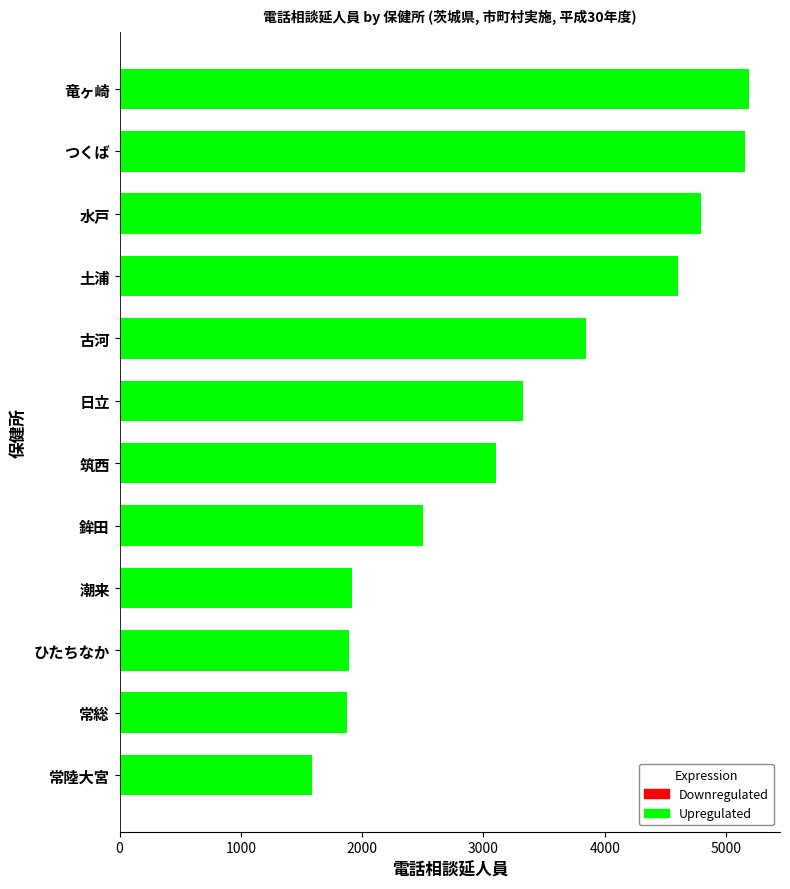

What is the minimum value shown in the chart?

1586